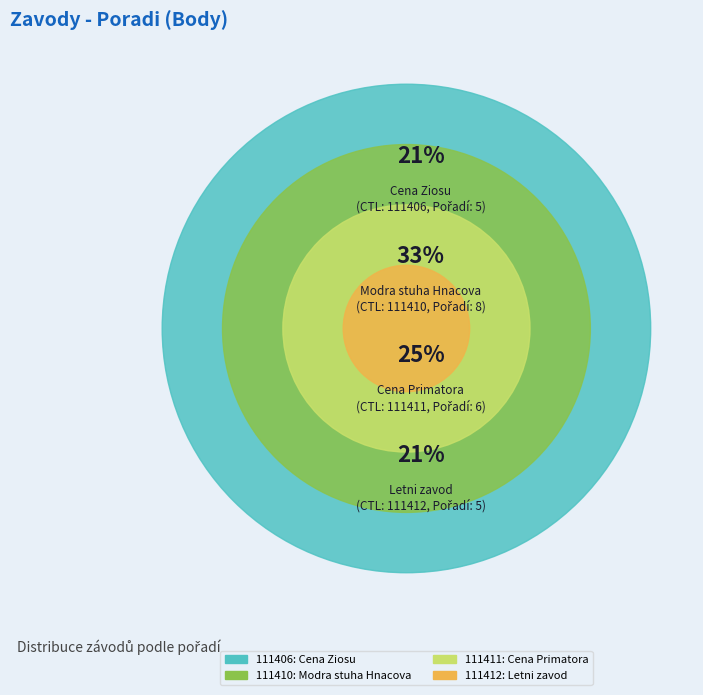

What is the ratio of the value at 111406 to the value at 111411?

0.8